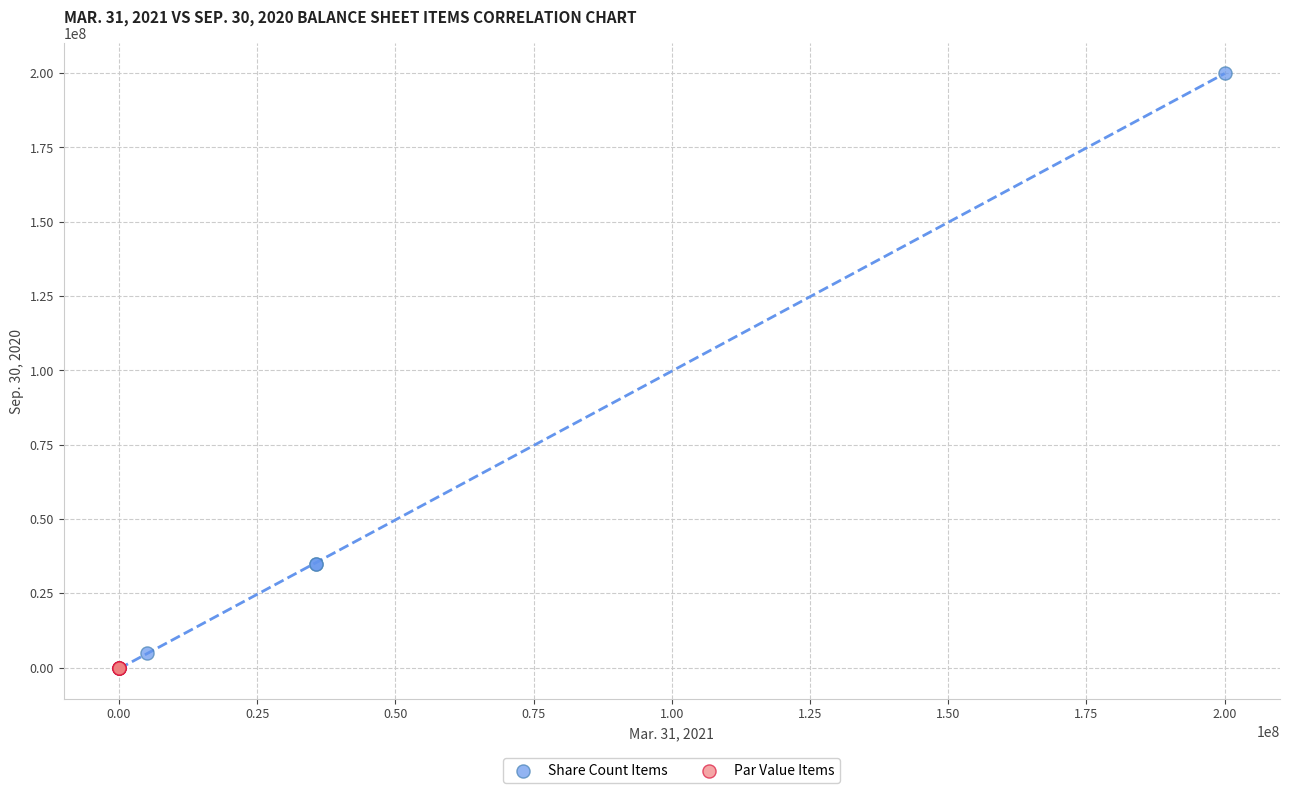

What are all the series names shown in the legend?

Share Count Items, Par Value Items